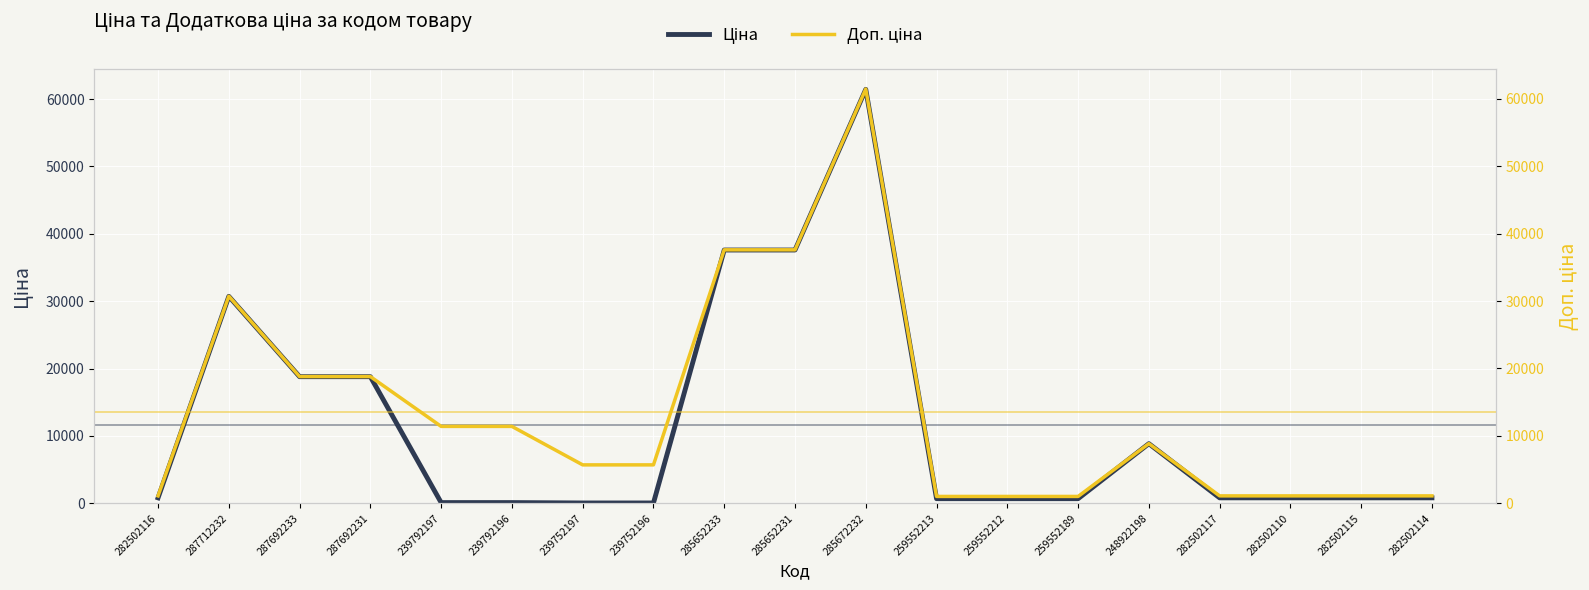

Reading left to right, extract all data points from this chart.

Ціна: 282502116=818.5	287712232=30717.1	287692233=18796.8	287692231=18796.8	239792197=114.1	239792196=114.1	239752197=57.0	239752196=57.0	285652233=37593.6	285652231=37593.6	285672232=61434.3	259552213=693.7	259552212=693.7	259552189=693.7	248922198=8856.7	282502117=818.5	282502110=818.5	282502115=818.5	282502114=818.5
Доп. ціна: 282502116=1109.2	287712232=30717.1	287692233=18796.8	287692231=18796.8	239792197=11410.0	239792196=11410.0	239752197=5705.0	239752196=5705.0	285652233=37593.6	285652231=37593.6	285672232=61434.3	259552213=1024.6	259552212=1024.6	259552189=1024.6	248922198=8856.7	282502117=1109.2	282502110=1109.2	282502115=1109.2	282502114=1109.2